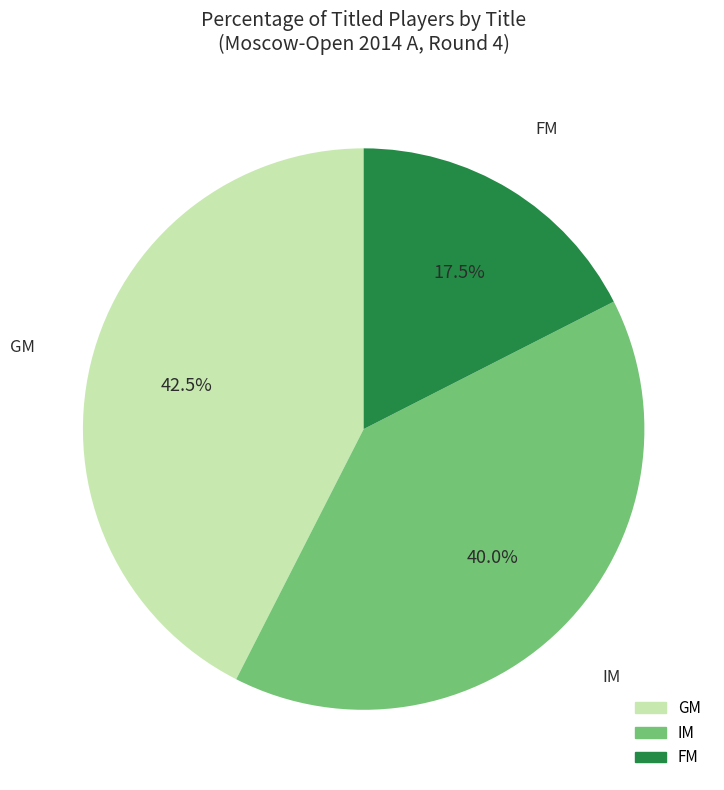

Between GM and FM, which is larger?

GM